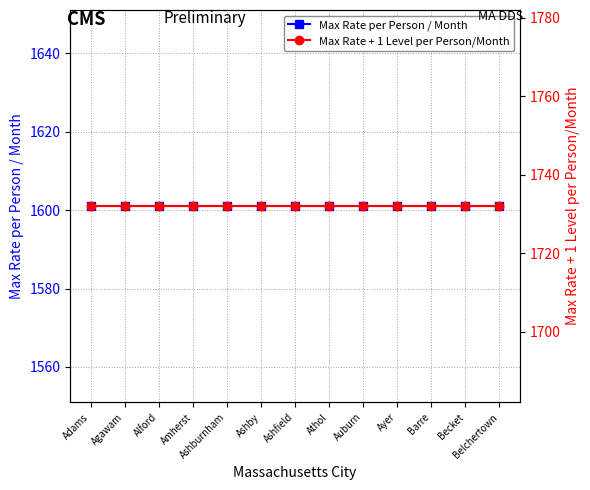

What are all the series names shown in the legend?

Max Rate per Person / Month, Max Rate + 1 Level per Person/Month